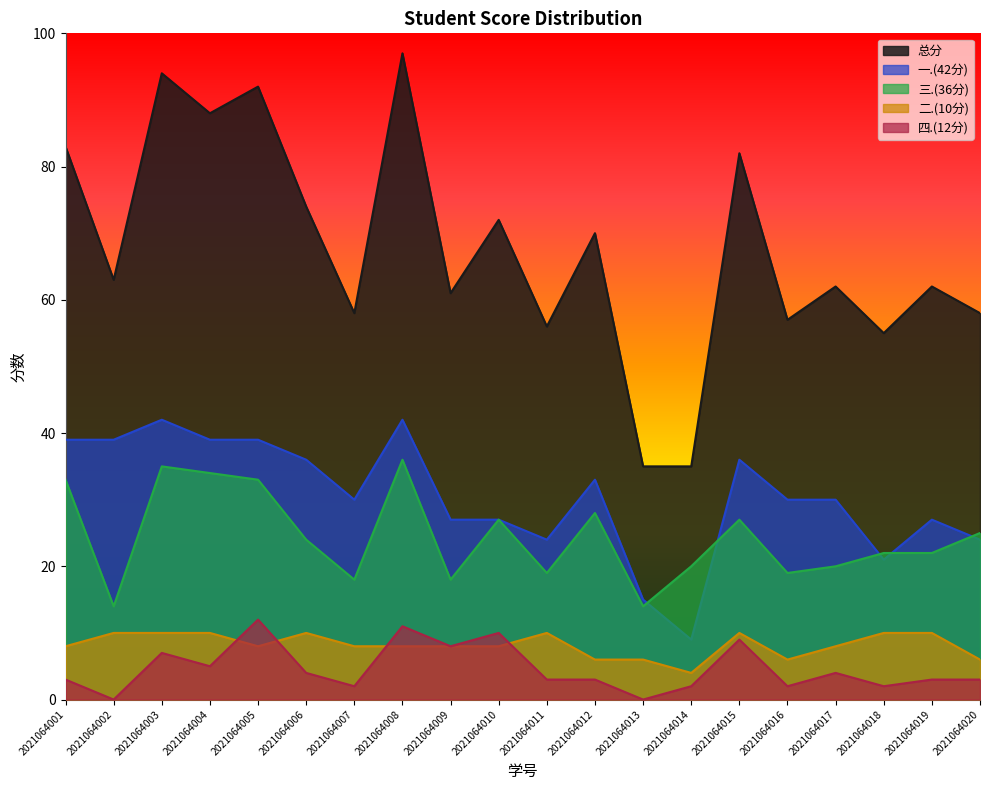

How many values in the 一.(42分) series exceed 30?

9